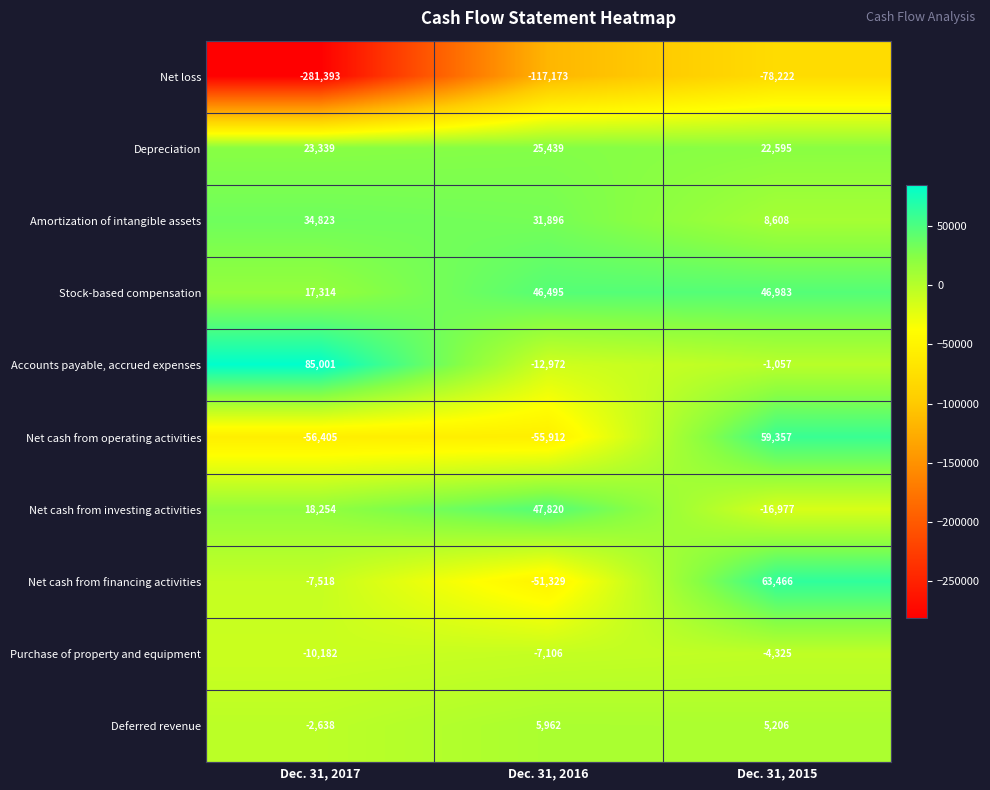

At which category does the chart reach its minimum across all series?

Dec. 31, 2017